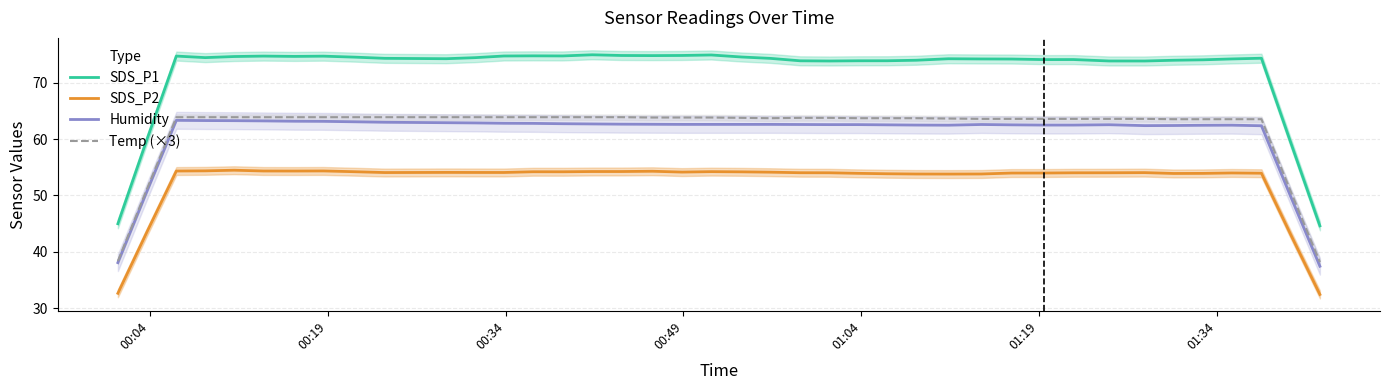

Does the chart have visible grid lines?

Yes